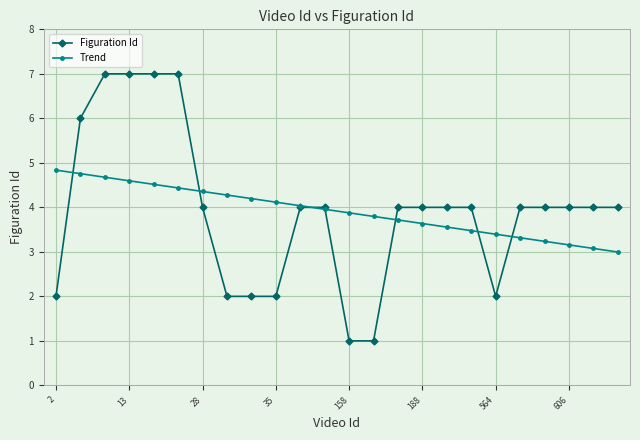

True or false: Figuration Id and Trend intersect in this chart.

True